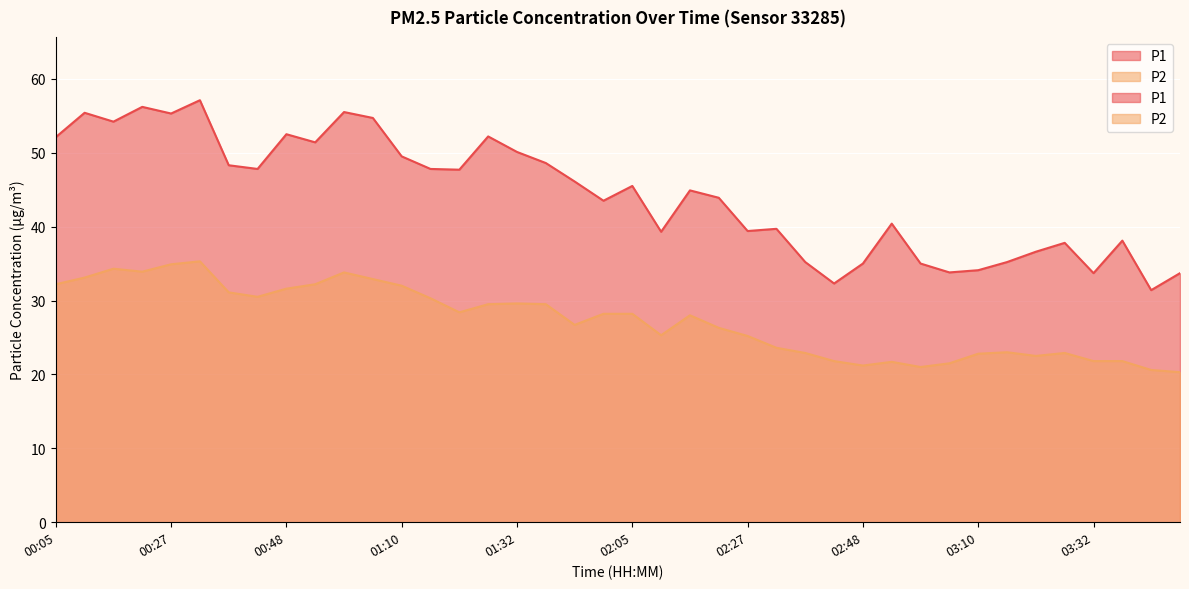

What are all the series names shown in the legend?

P1, P2